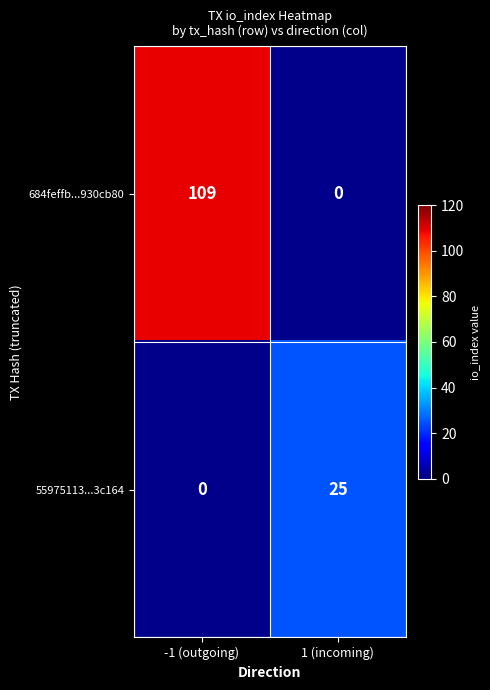

Reading left to right, list all the values displayed in this chart.

684feffb...930cb80: 109	0
55975113...3c164: 0	25